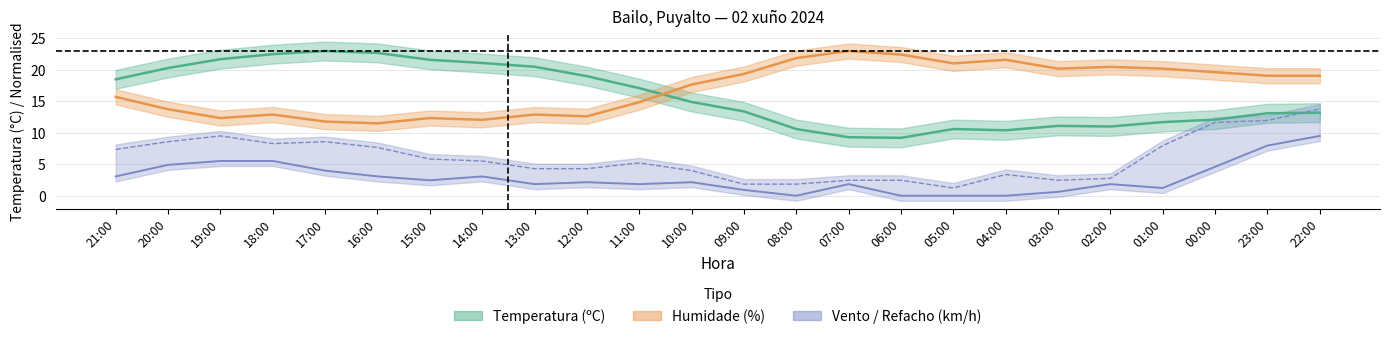

True or false: Refacho (km/h) and Humidade (%) cross at least once.

False